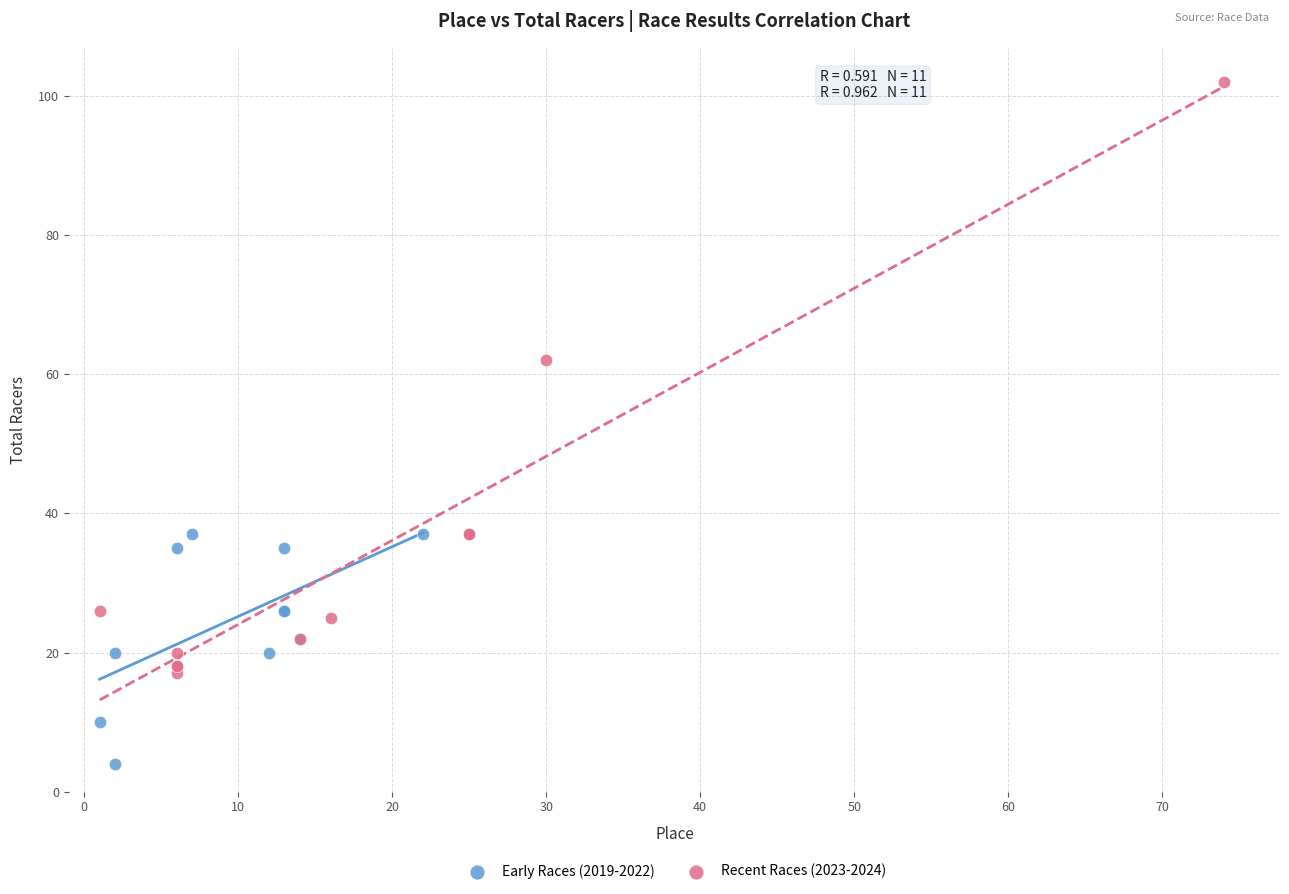

Which series has the largest Y range (max minus min)?

Recent Races (2023-2024)